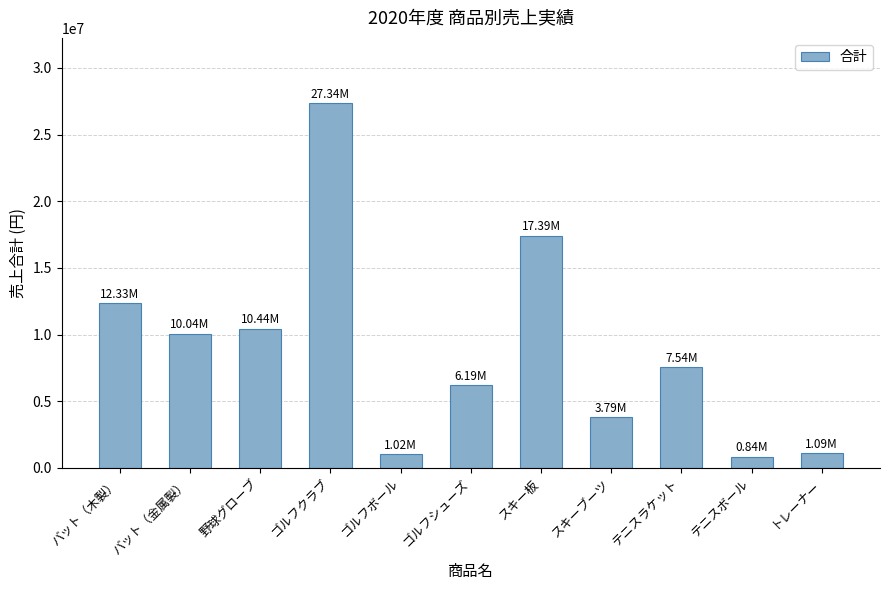

Which category has the highest value across all series?

ゴルフクラブ